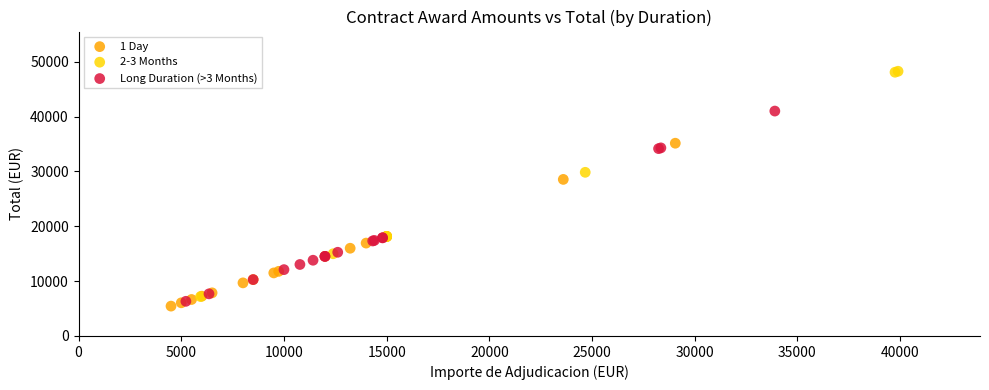

Which series has the widest spread of Y values?

2-3 Months